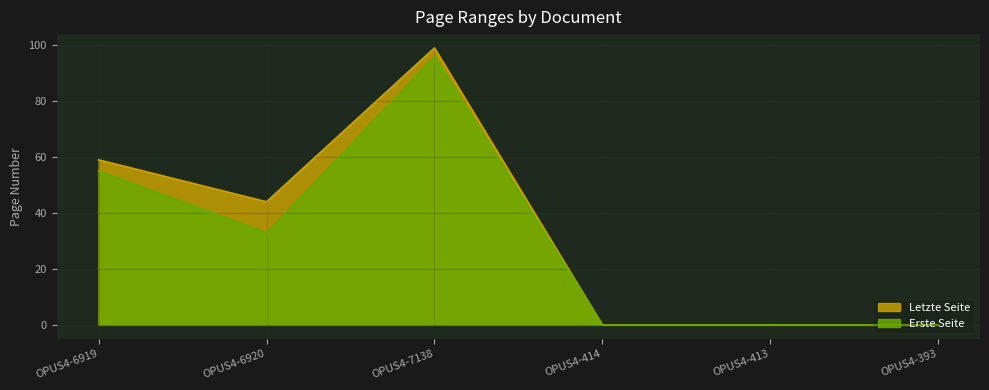

True or false: Letzte Seite and Erste Seite cross at least once.

False